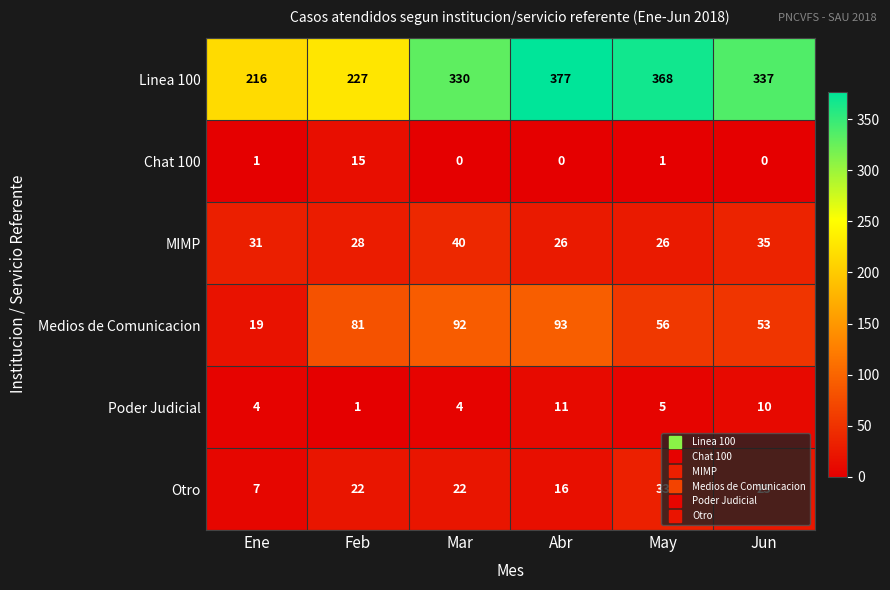

Between Ene and Jun, which series saw the biggest shift?

Linea 100